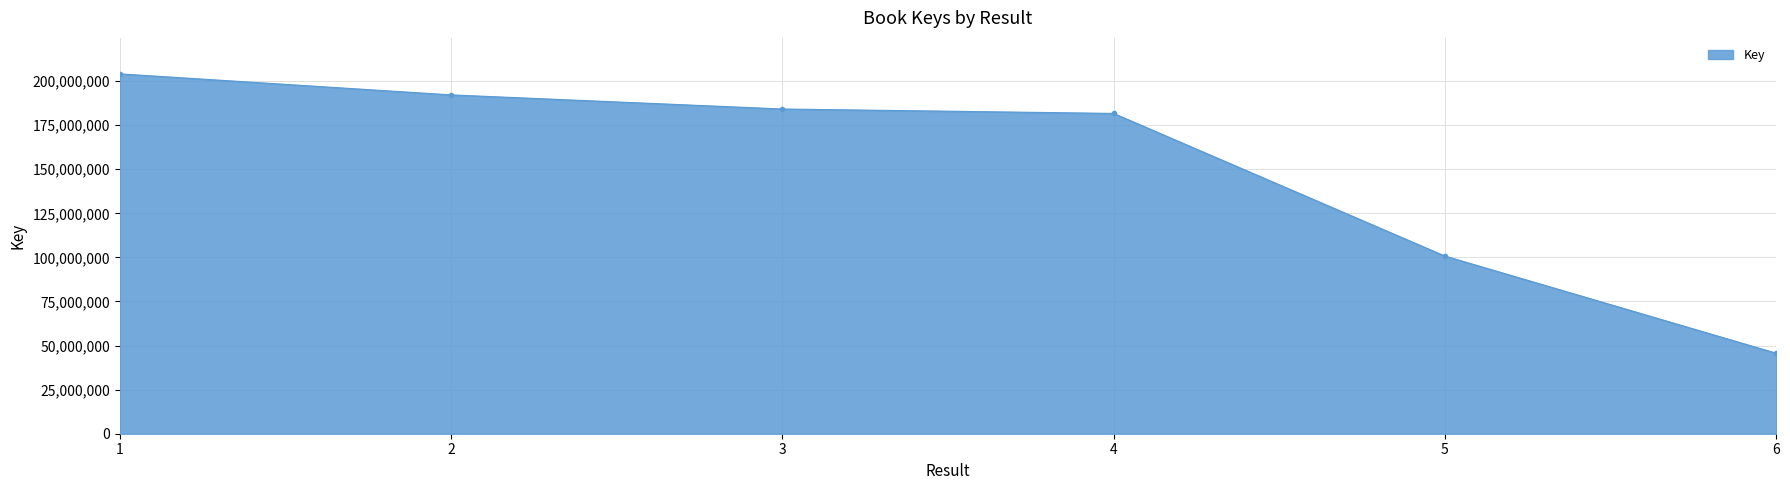

What is the difference between the maximum and minimum values?

158409156